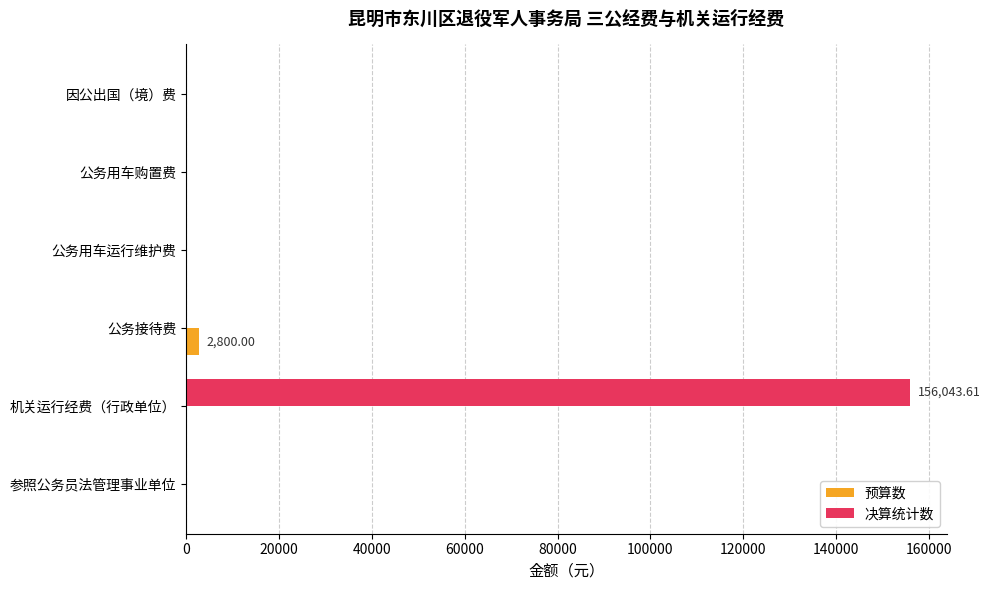

At which category is the sum across all series the highest?

机关运行经费（行政单位）